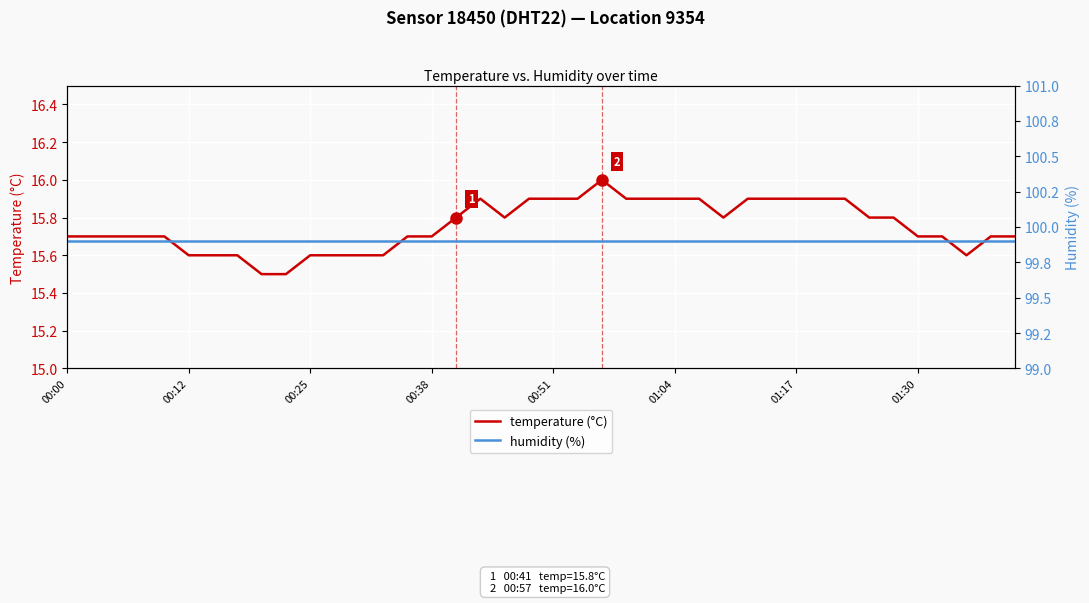

True or false: temperature (°C) and humidity (%) cross at least once.

False